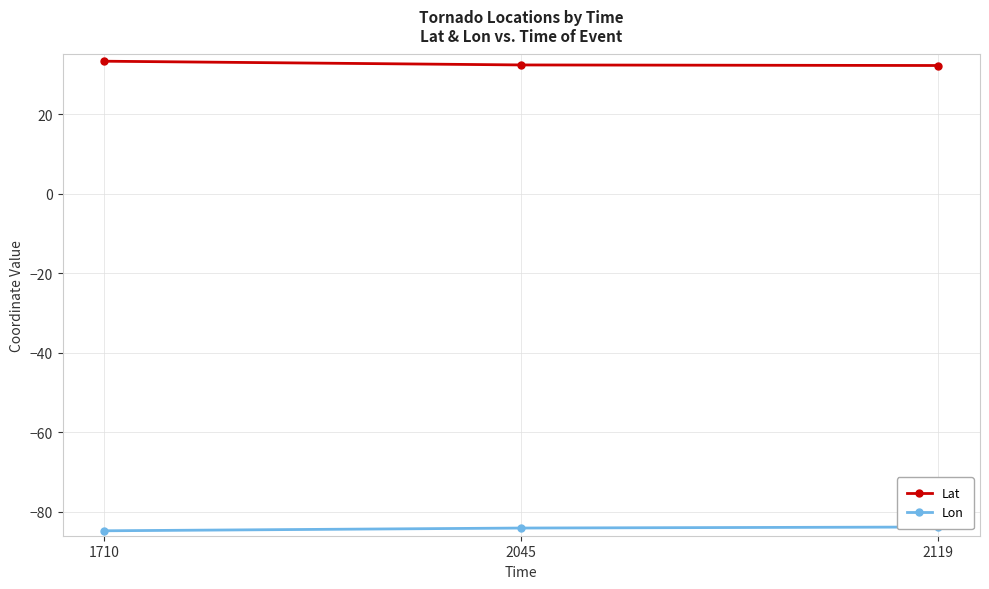

How many series are shown in this chart?

2